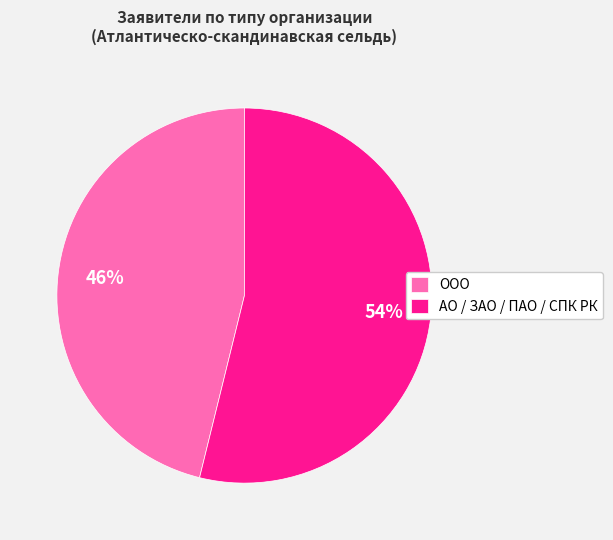

True or false: ООО accounts for 46% of the total.

True